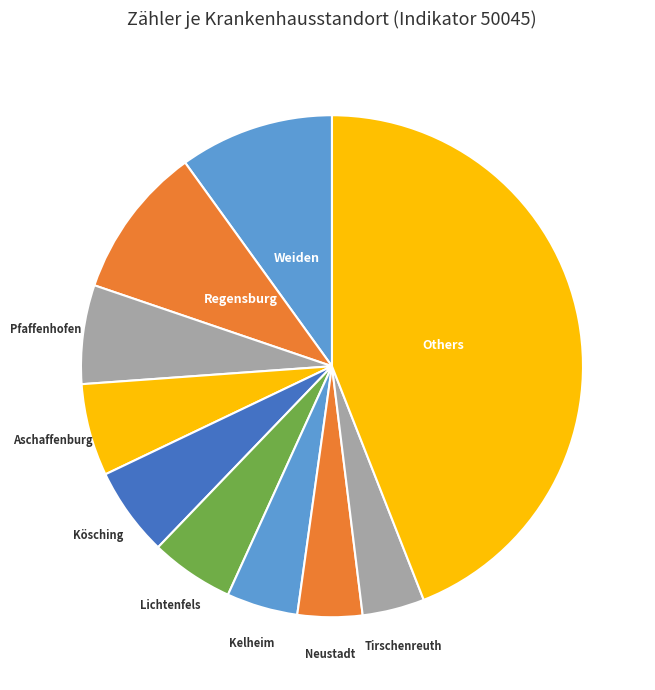

Is there any slice that represents more than half of the pie?

No